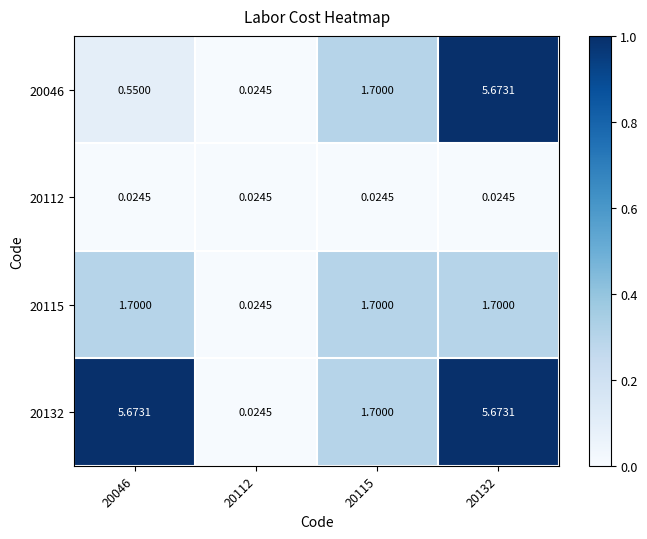

Rank the series at 20115 from highest to lowest value.

20046, 20115, 20132, 20112